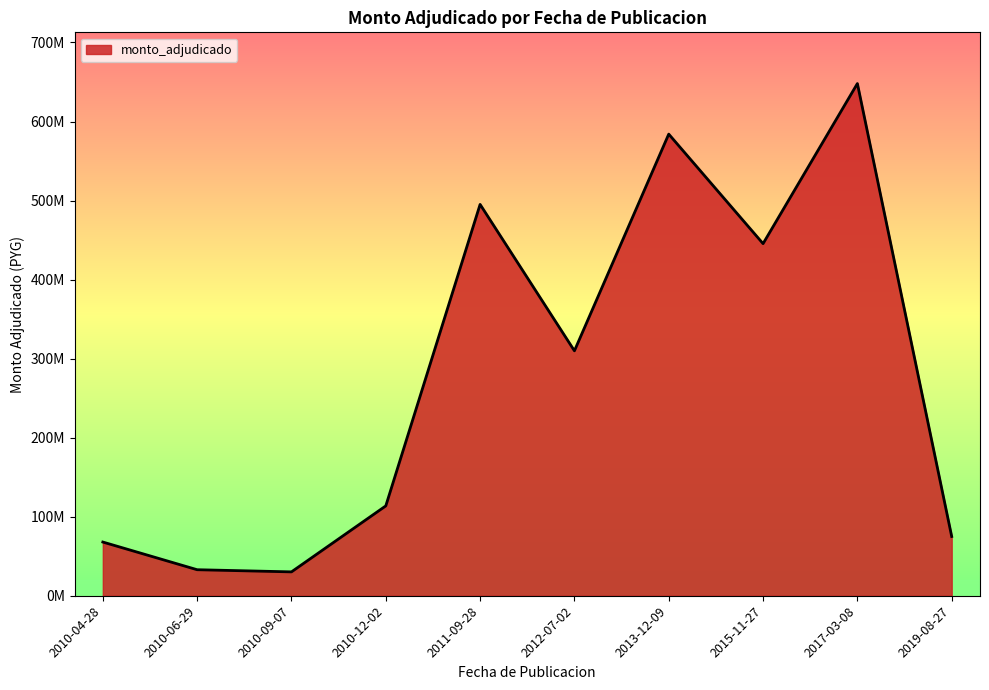

Reading left to right, transcribe all the data shown in this chart.

67947400	32932200	30201125	113681875	495146893	309897528	584066785	445501140	648051060	74969784